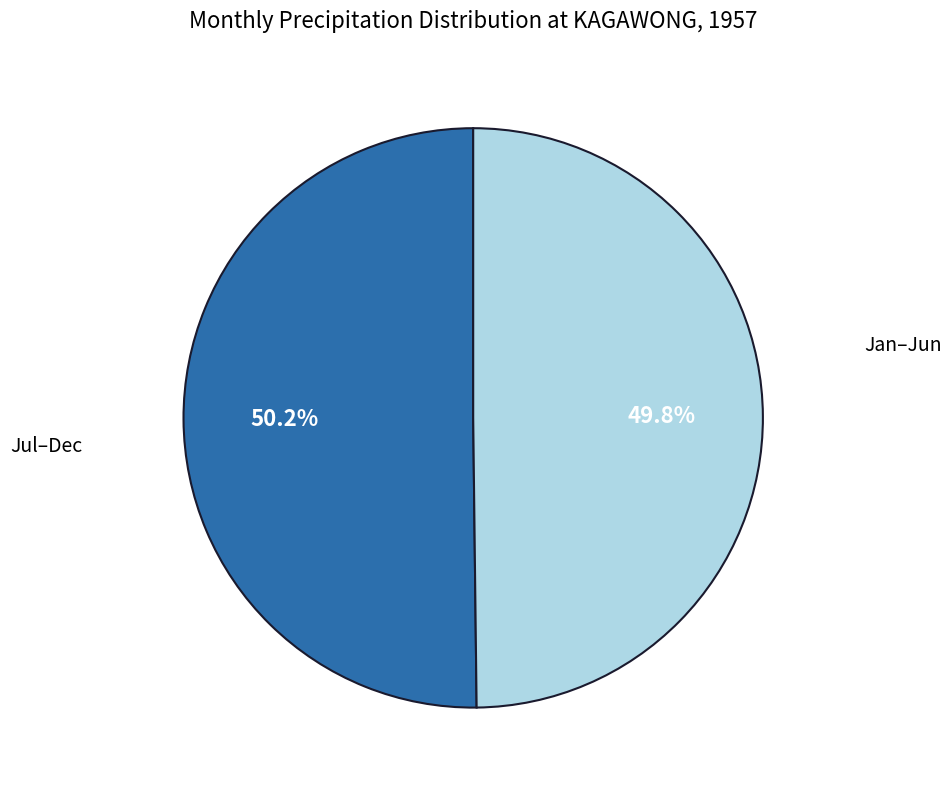

Is there any slice that represents more than half of the pie?

Yes